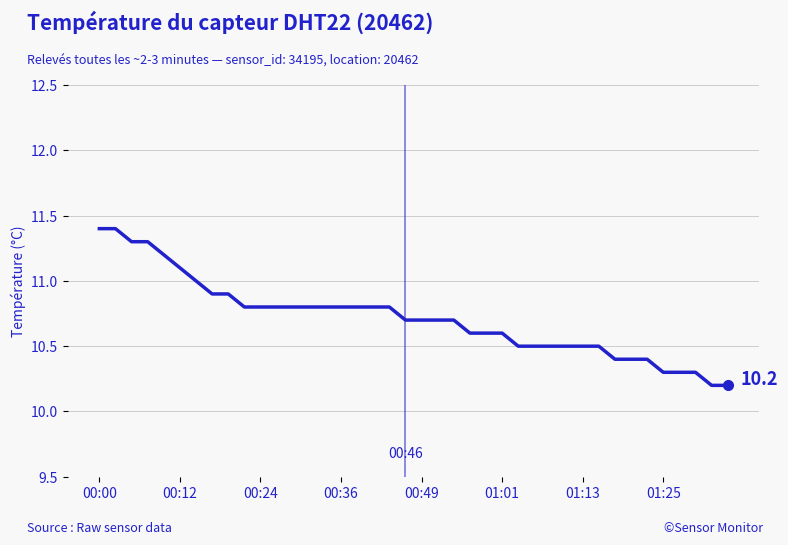

What is the maximum value shown in the chart?

11.4